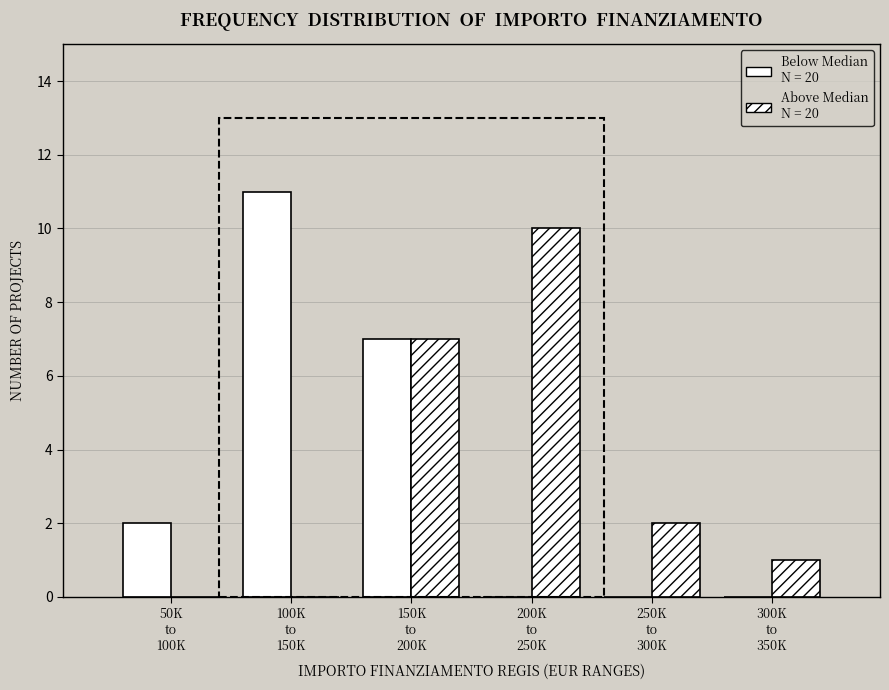

Are the bars horizontal?

No